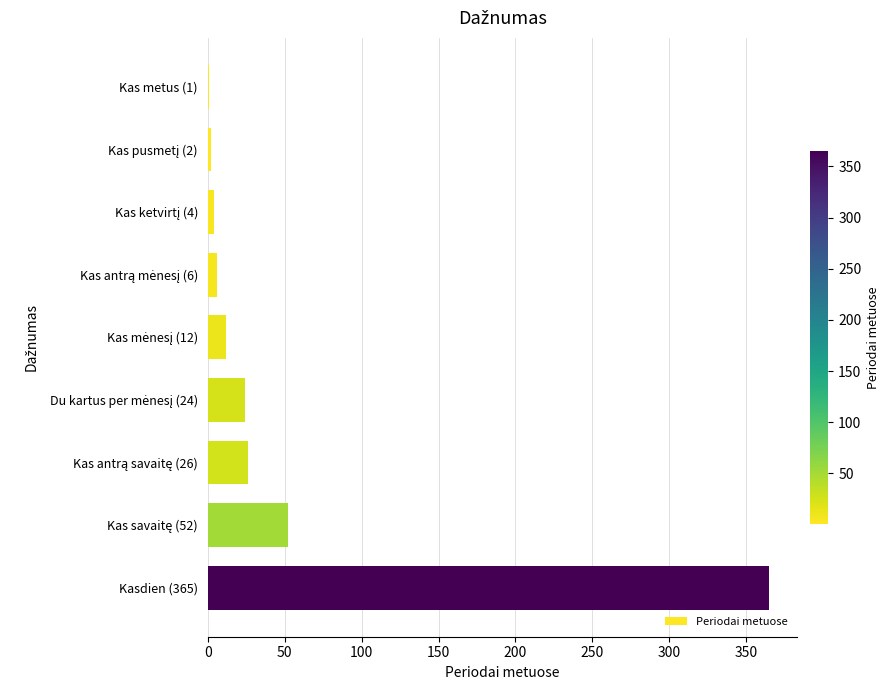

What is the average value?

55